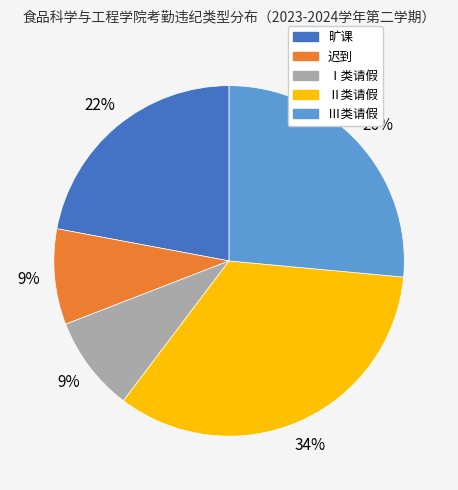

Is there a majority slice in this chart?

No